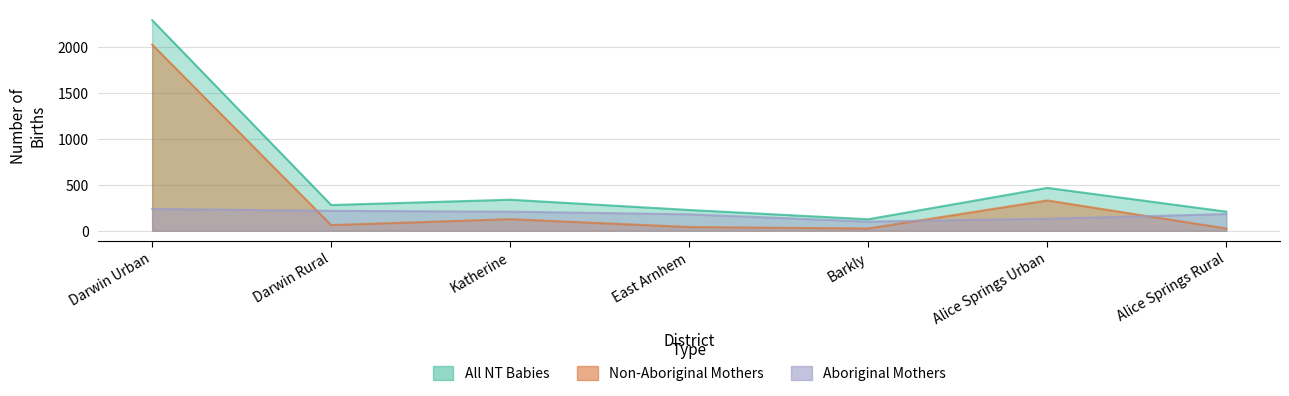

What is the minimum value shown in the chart?

24